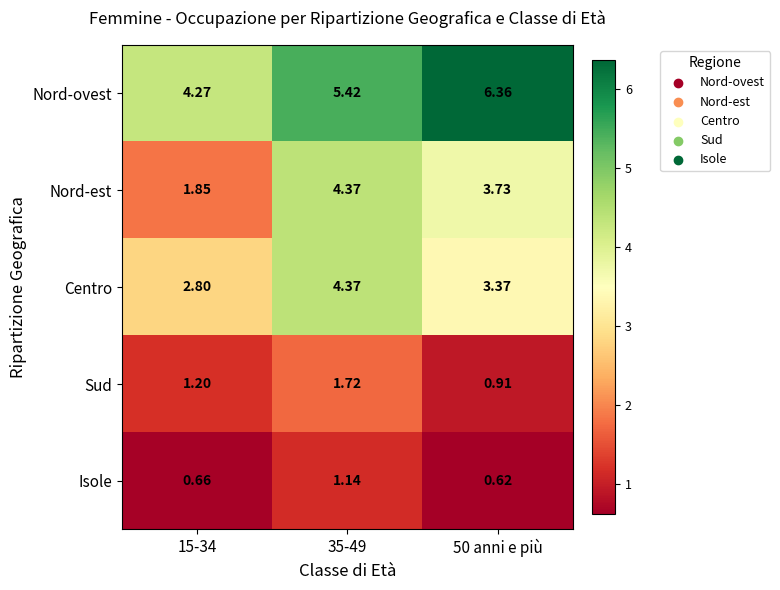

Rank the series at 50 anni e più from highest to lowest value.

Nord-ovest, Nord-est, Centro, Sud, Isole